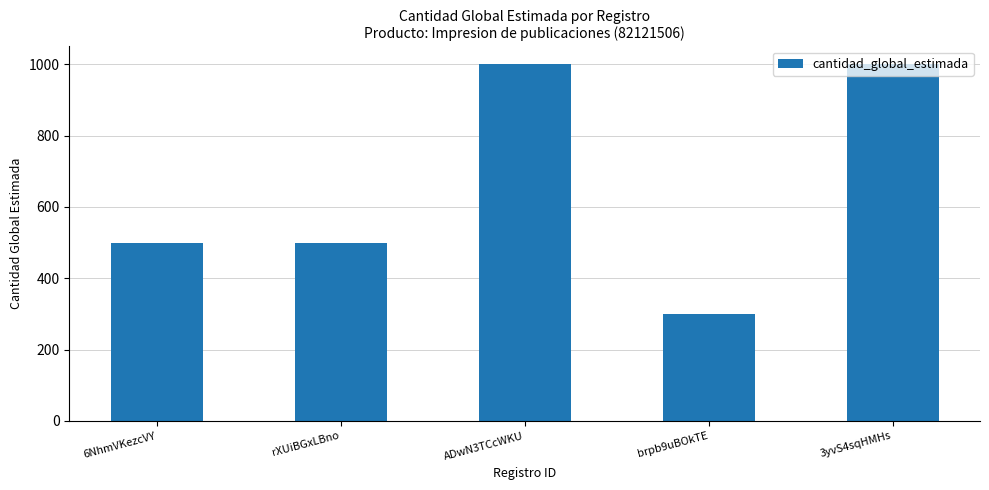

What is the approximate value at 3yvS4sqHMHs, to the nearest 10?

1000